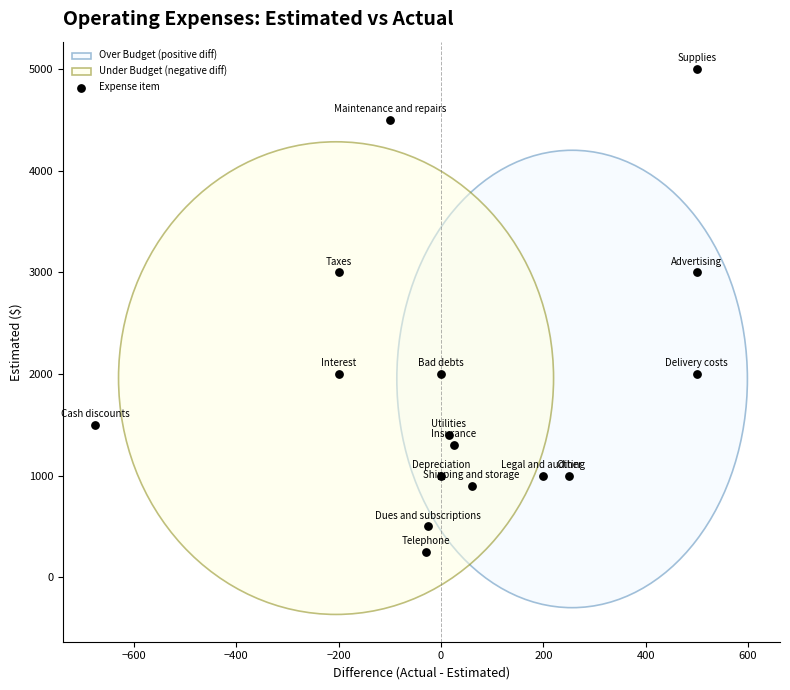

What is the range of X values (max minus min)?

1175